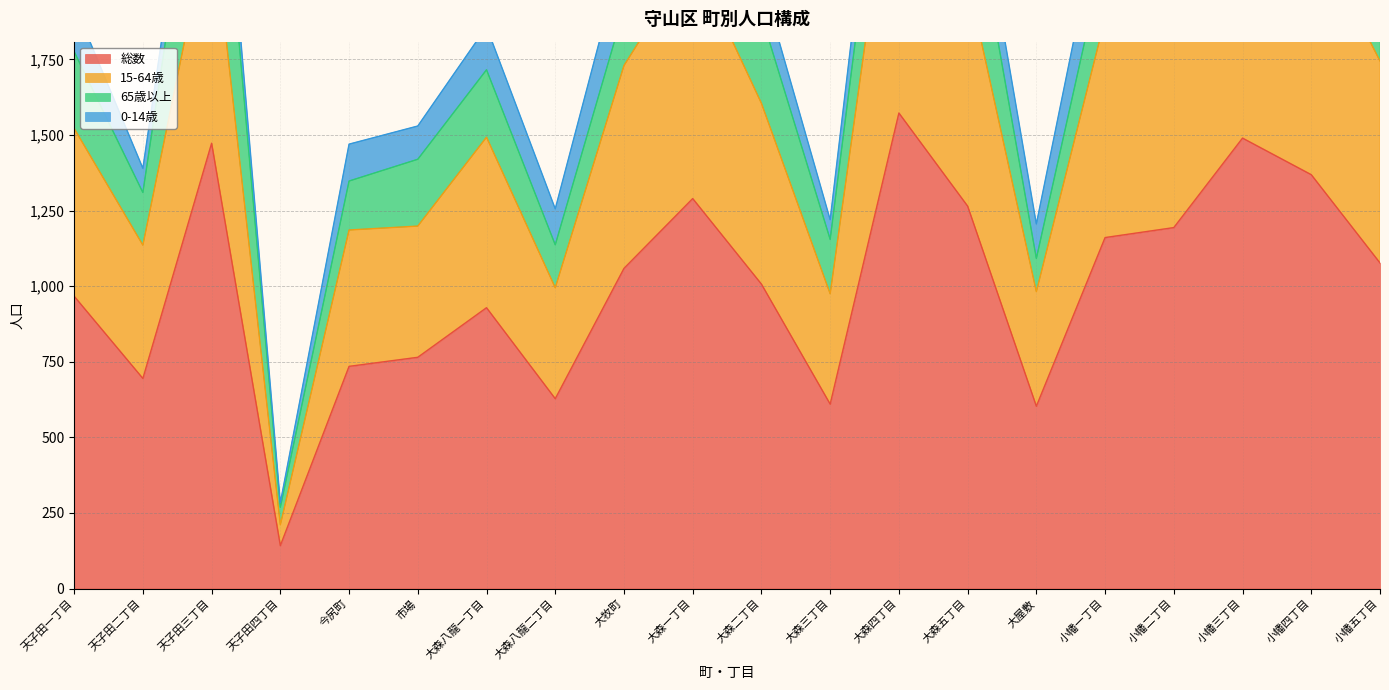

Is it true that 15-64歳 equals 3366 at 天子田三丁目?

False